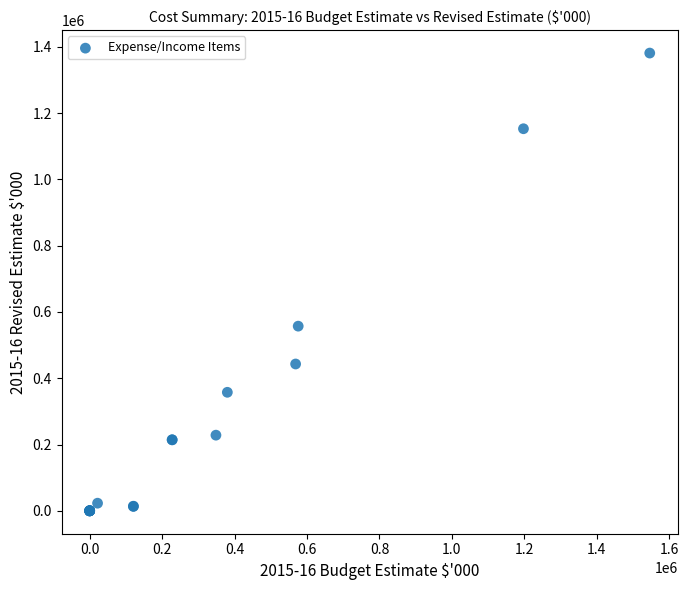

What Y value in the scatter plot is closest to 690573?

557202